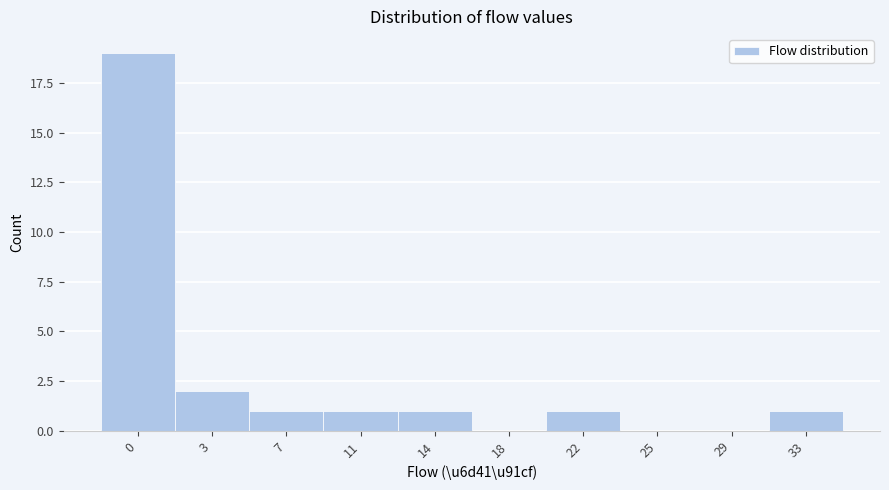

Reading left to right, extract all data points from this chart.

0=19	3=2	7=1	11=1	14=1	18=0	22=1	25=0	29=0	33=1